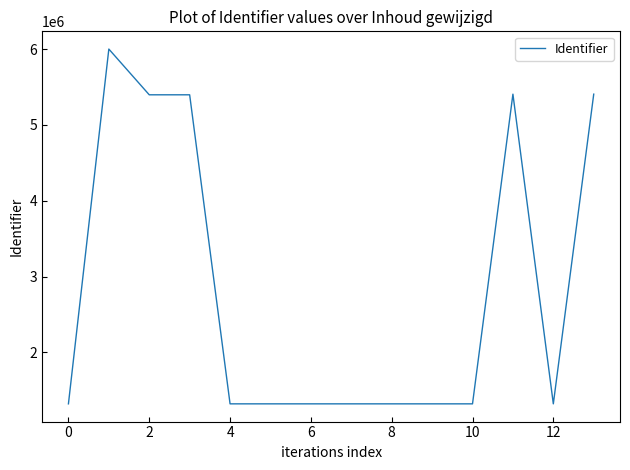

What is the greatest value displayed?

5999243